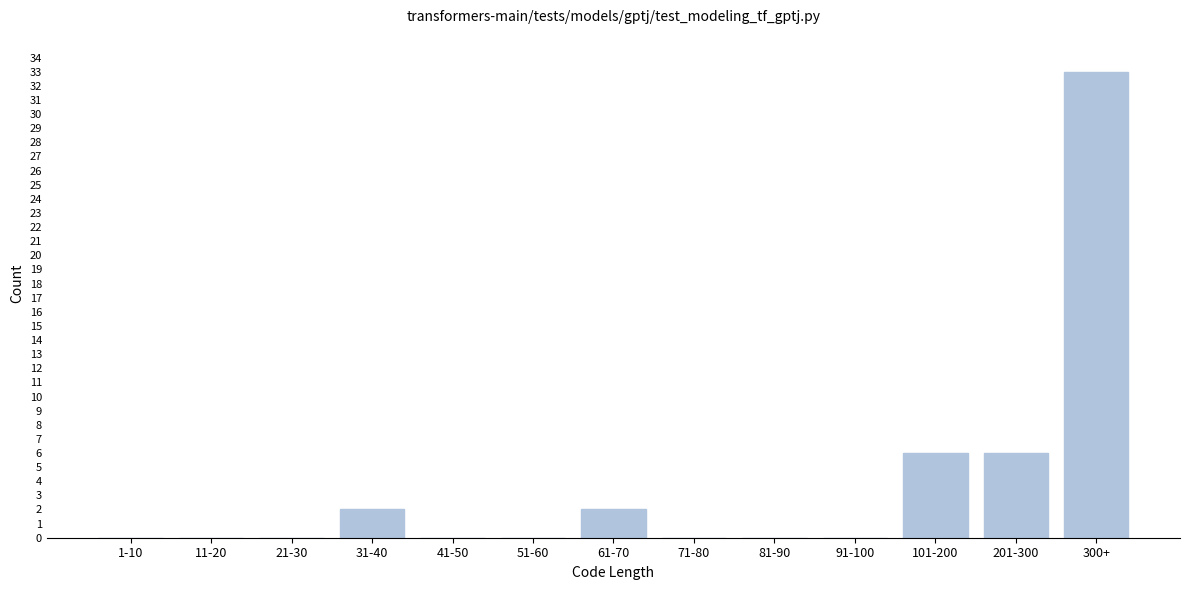

Reading left to right, extract all data points from this chart.

1-10=0	11-20=0	21-30=0	31-40=2	41-50=0	51-60=0	61-70=2	71-80=0	81-90=0	91-100=0	101-200=6	201-300=6	300+=33